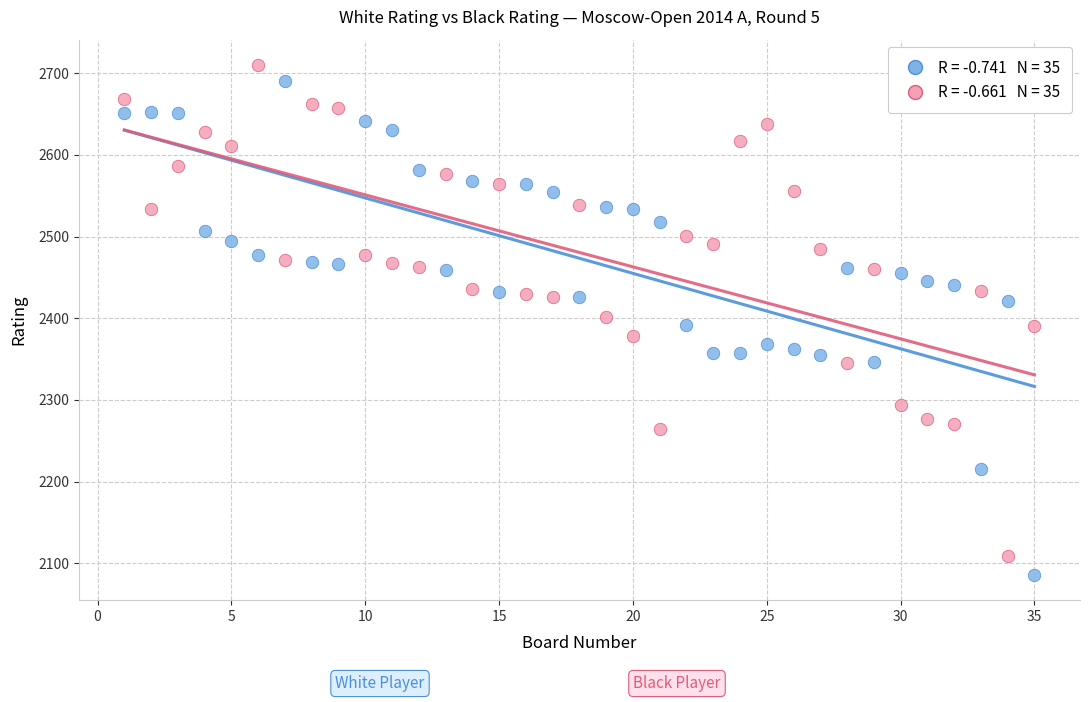

Across all data points, what is the range of Y values (max minus min)?

624